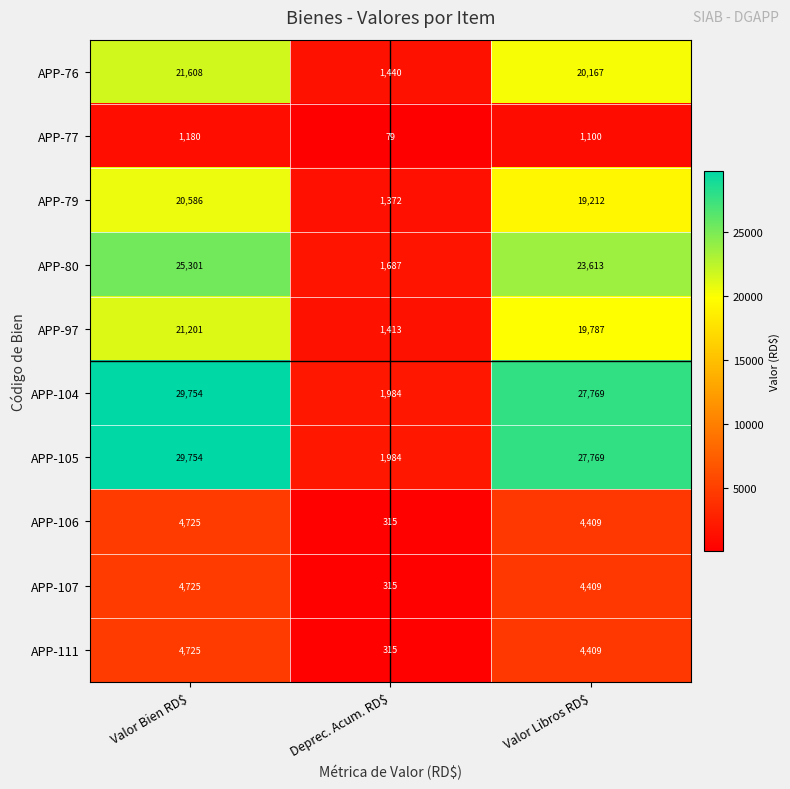

Reading left to right, list all the values displayed in this chart.

APP-76: 21608	1440	20167
APP-77: 1180	79	1100
APP-79: 20586	1372	19212
APP-80: 25301	1687	23613
APP-97: 21201	1413	19787
APP-104: 29754	1984	27769
APP-105: 29754	1984	27769
APP-106: 4725	315	4409
APP-107: 4725	315	4409
APP-111: 4725	315	4409